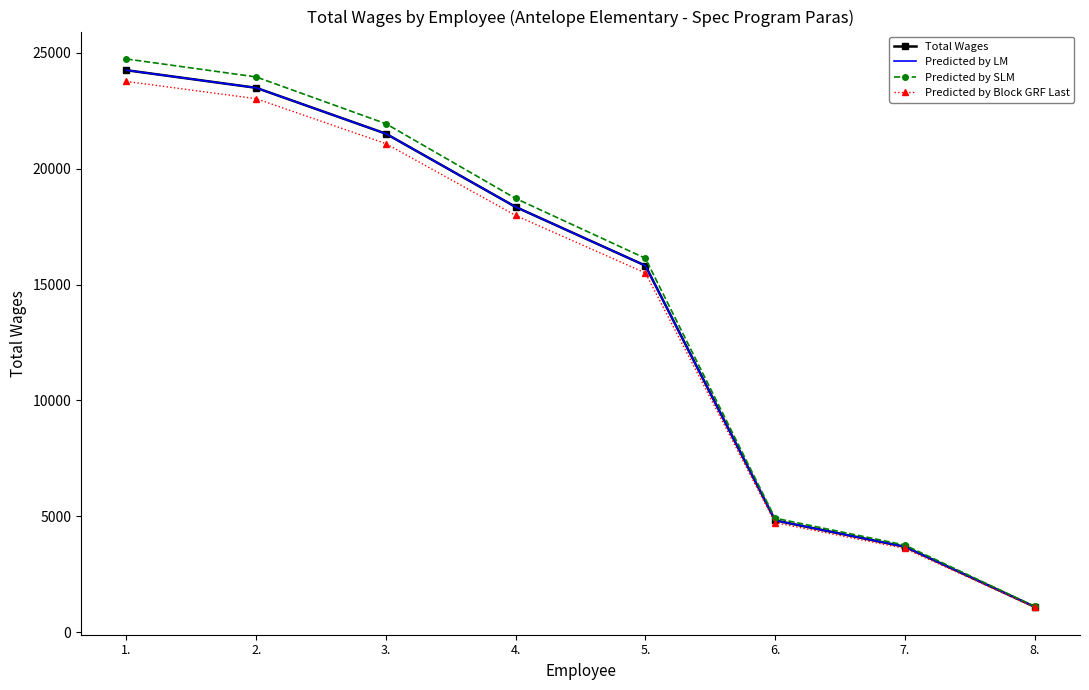

Which series has the largest total across all categories?

Predicted by SLM